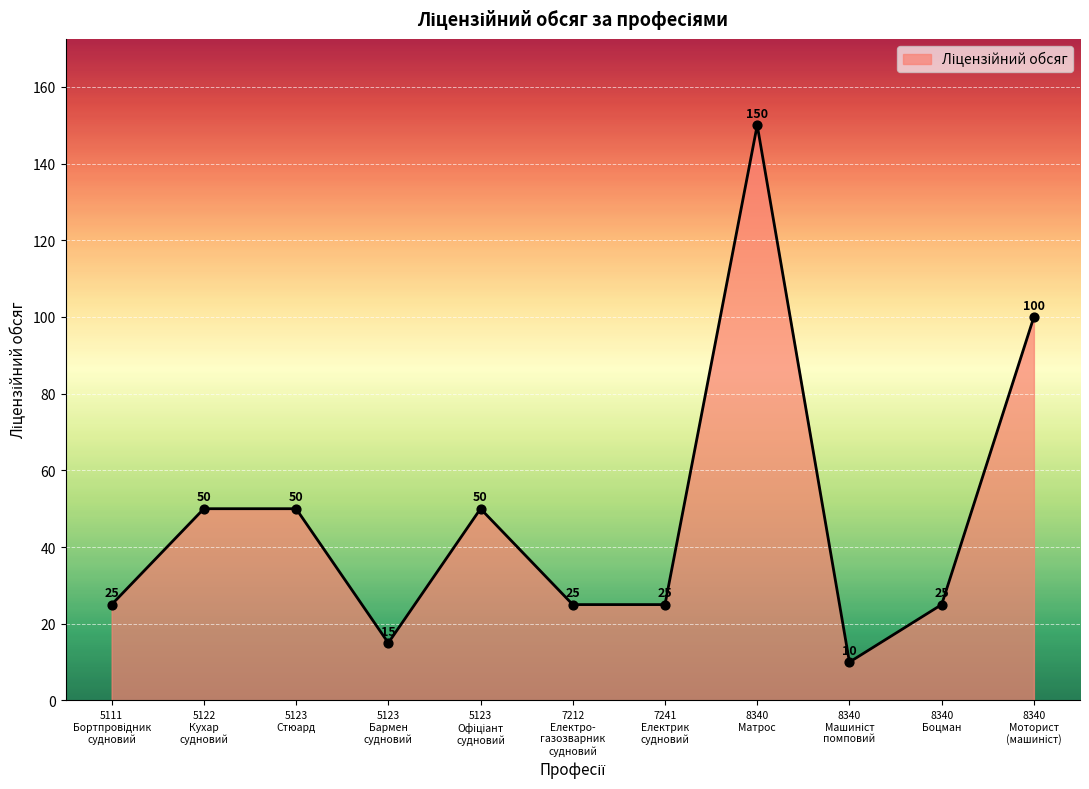

What is the difference between the maximum and minimum values?

140